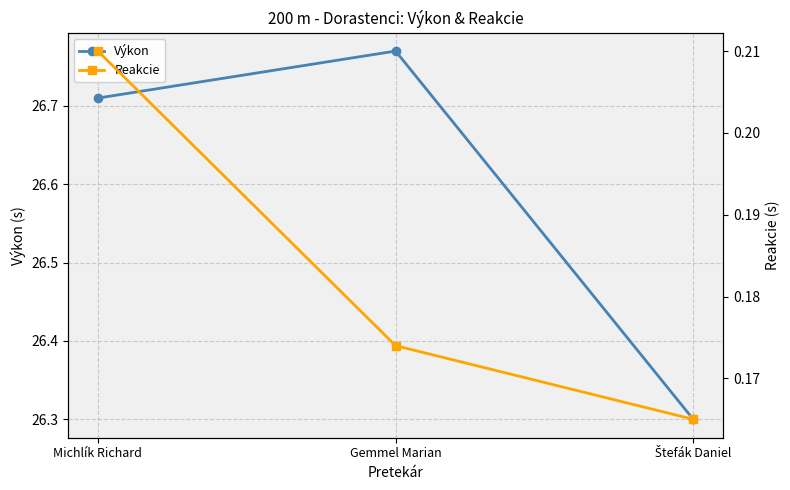

At how many categories does at least one series exceed 14?

3